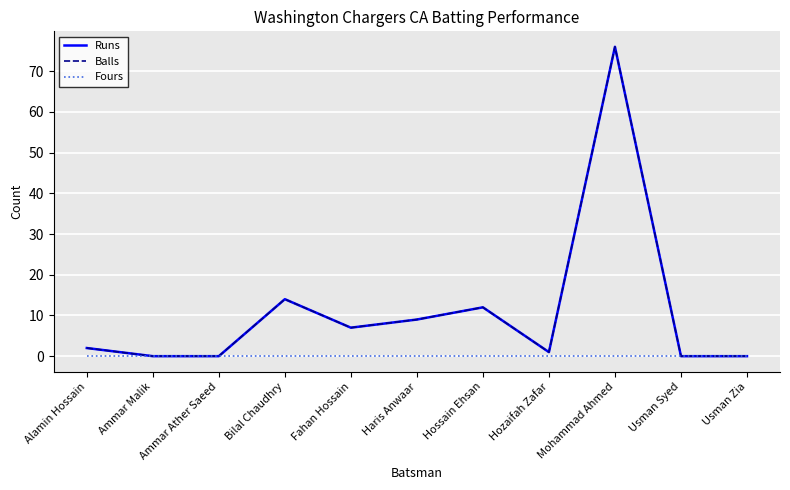

What is the label of the 6th point from the left?

Haris Anwaar